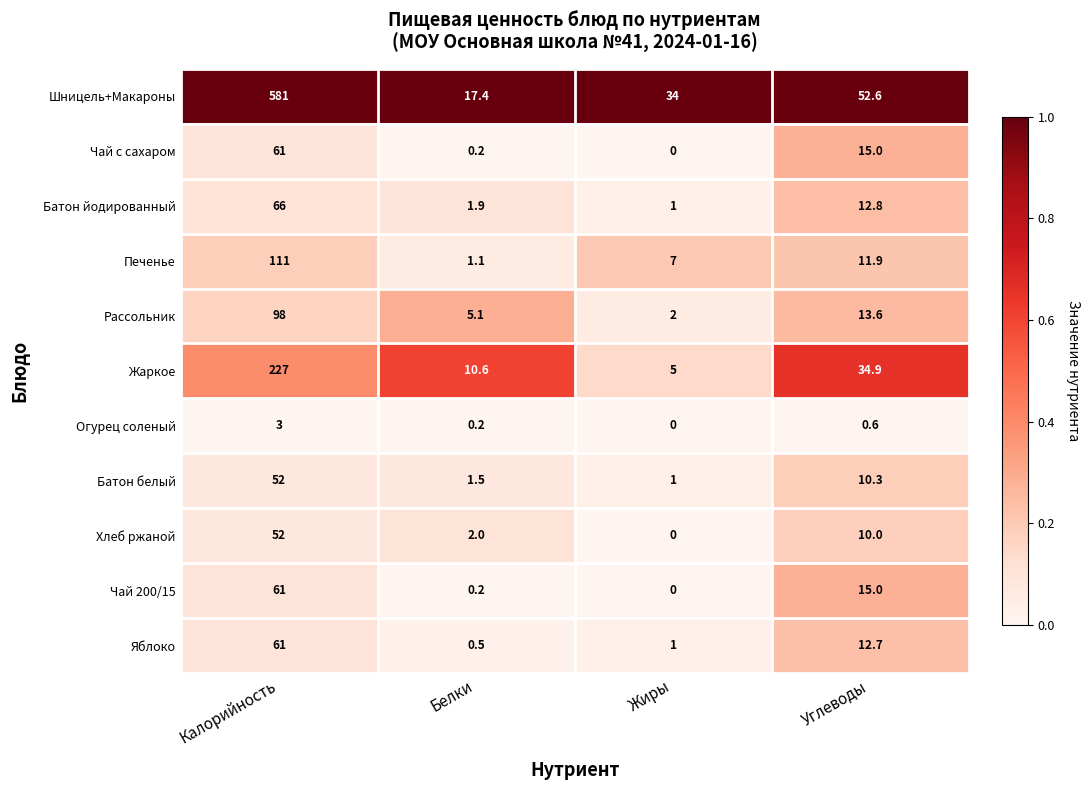

What is the total value across all series at Калорийность?

1373.0